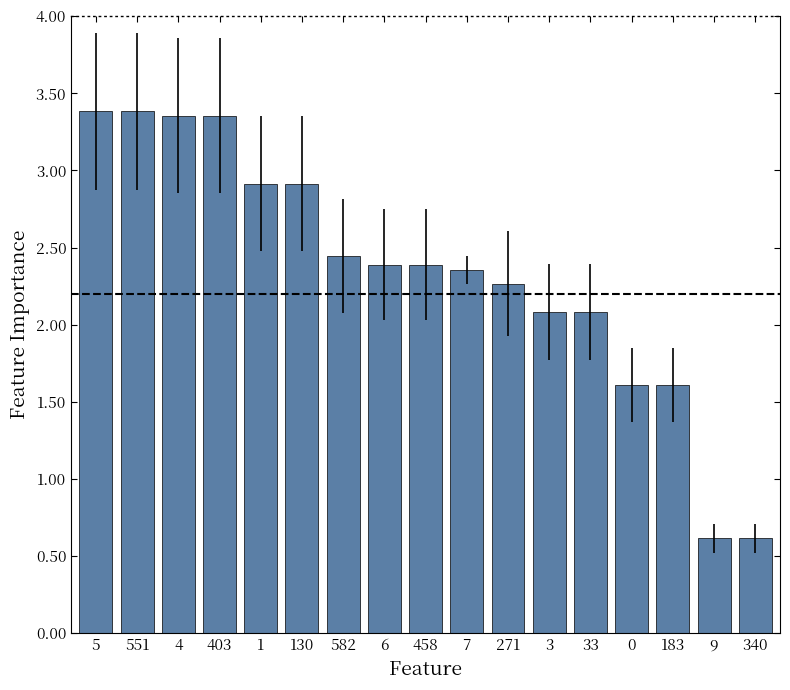

What is the smallest value displayed?

0.6